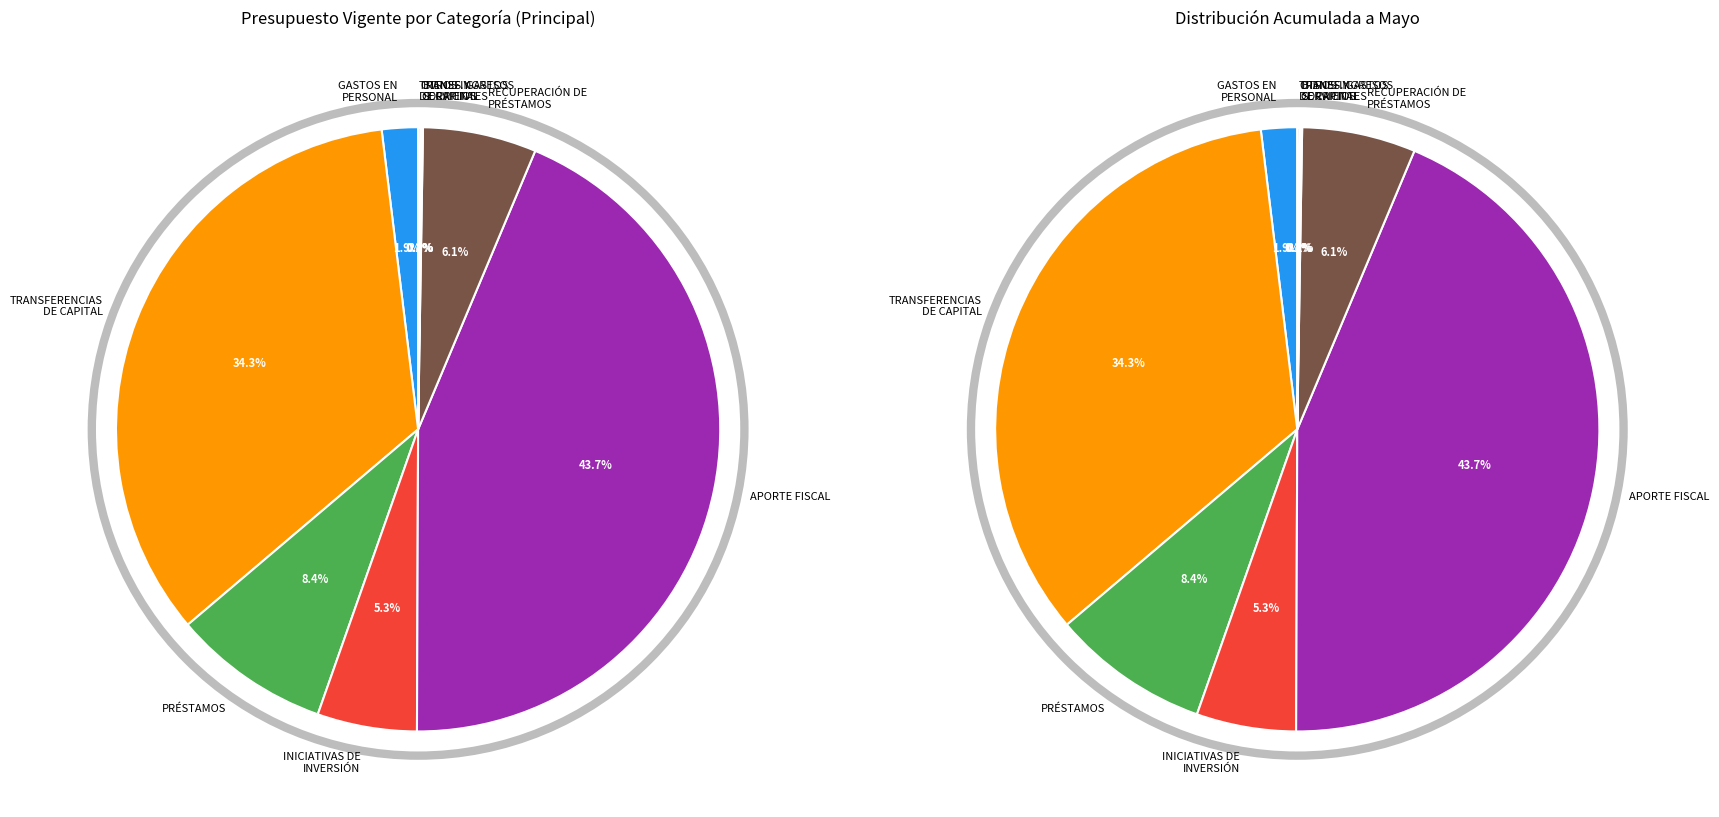

Which slice is the largest?

APORTE FISCAL